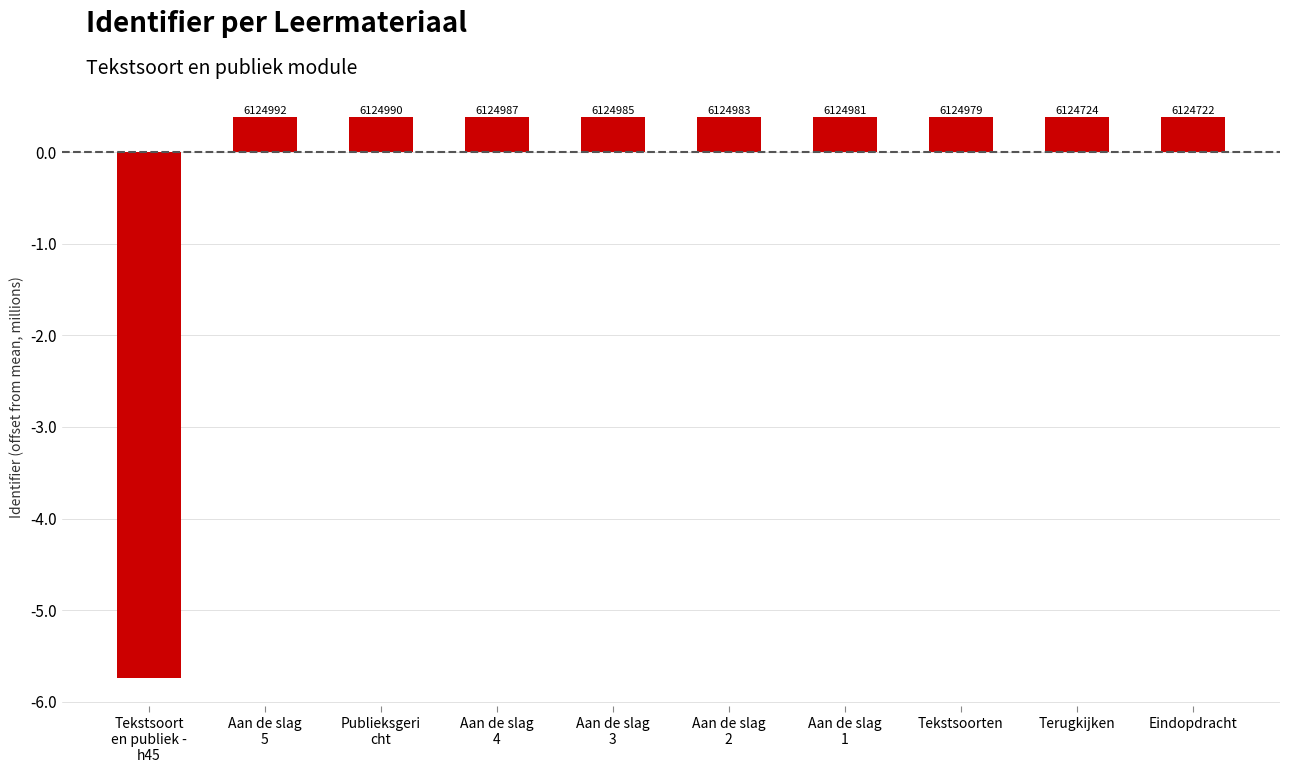

Rank the categories by value from lowest to highest.

Tekstsoort
en publiek -
h45, Eindopdracht, Terugkijken, Tekstsoorten, Aan de slag
1, Aan de slag
2, Aan de slag
3, Aan de slag
4, Publieksgeri
cht, Aan de slag
5